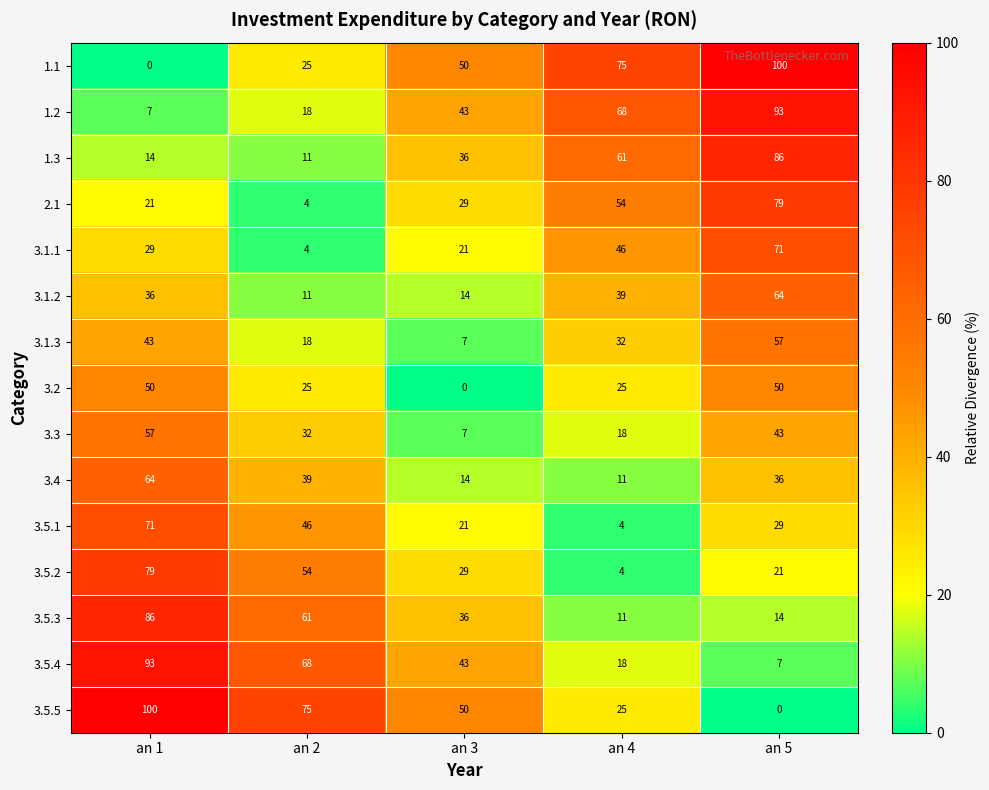

Is the value of 3.5.2 at an 4 greater than the value of 1.1 at an 4?

No